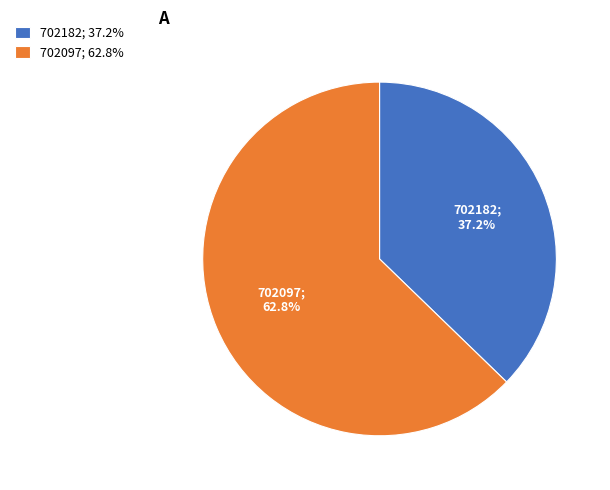

What is the ratio of the value at 702182 to the value at 702097?

0.6